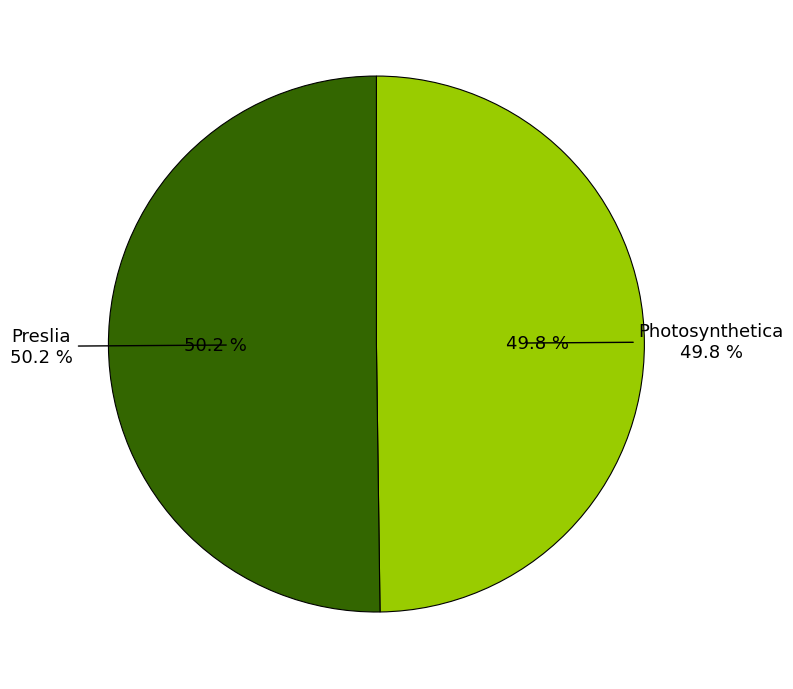

Is there any slice that represents more than half of the pie?

Yes